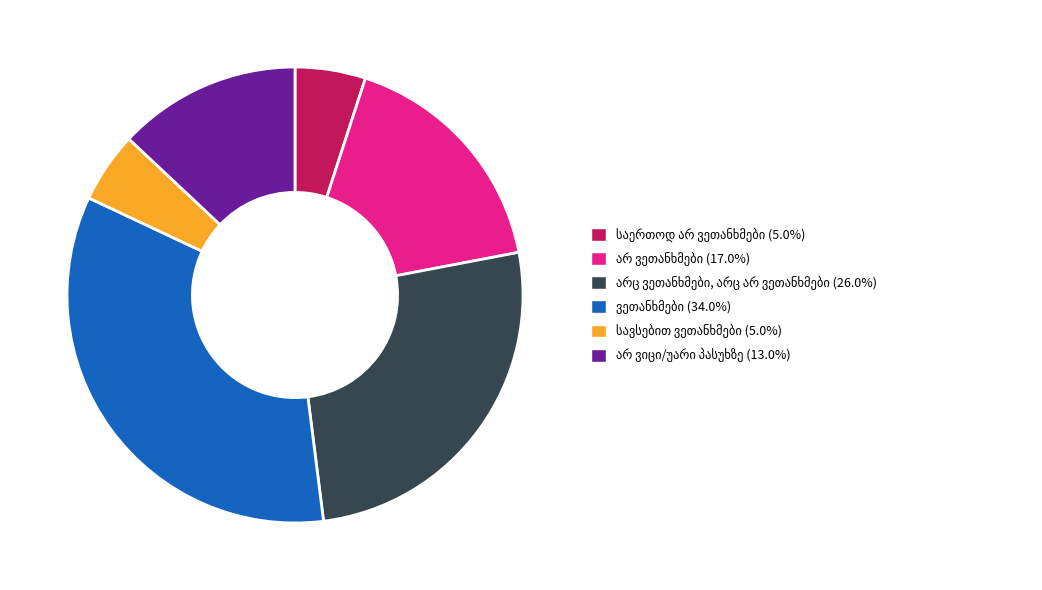

Does any single category account for the majority?

No